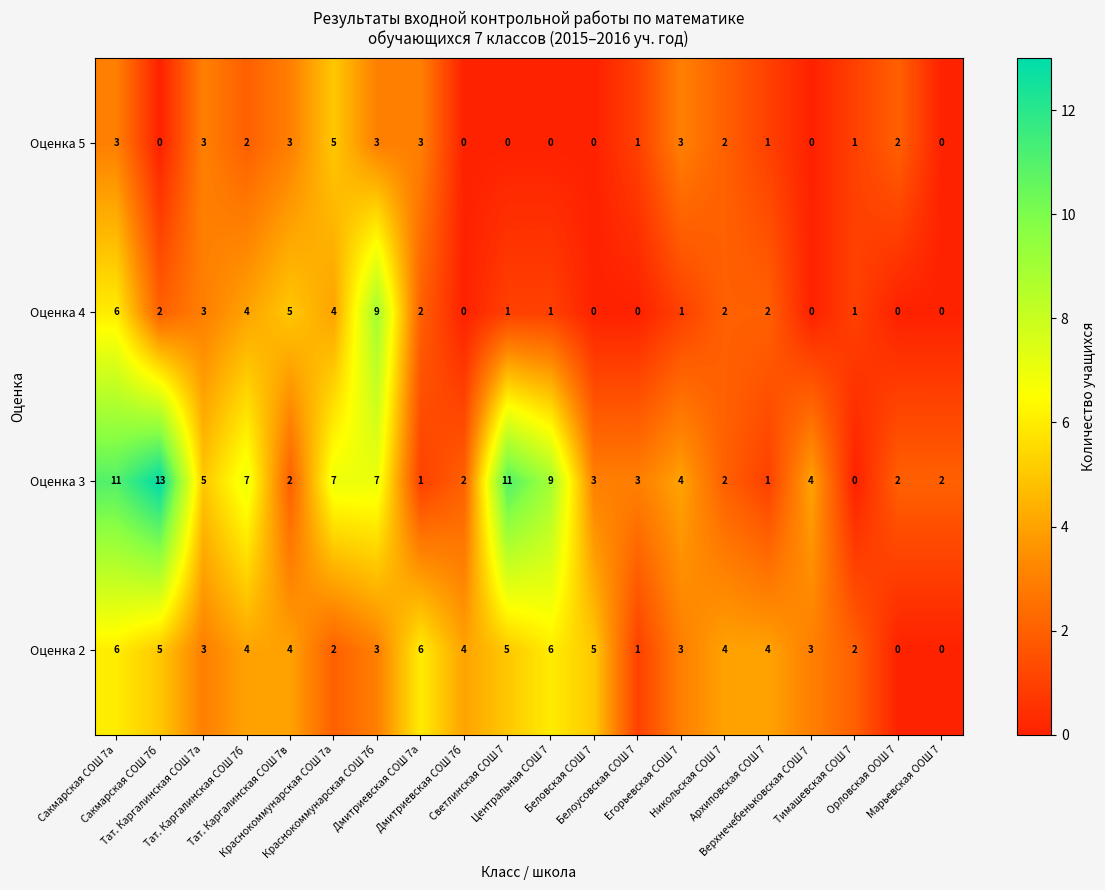

How many distinct data groups are displayed?

4